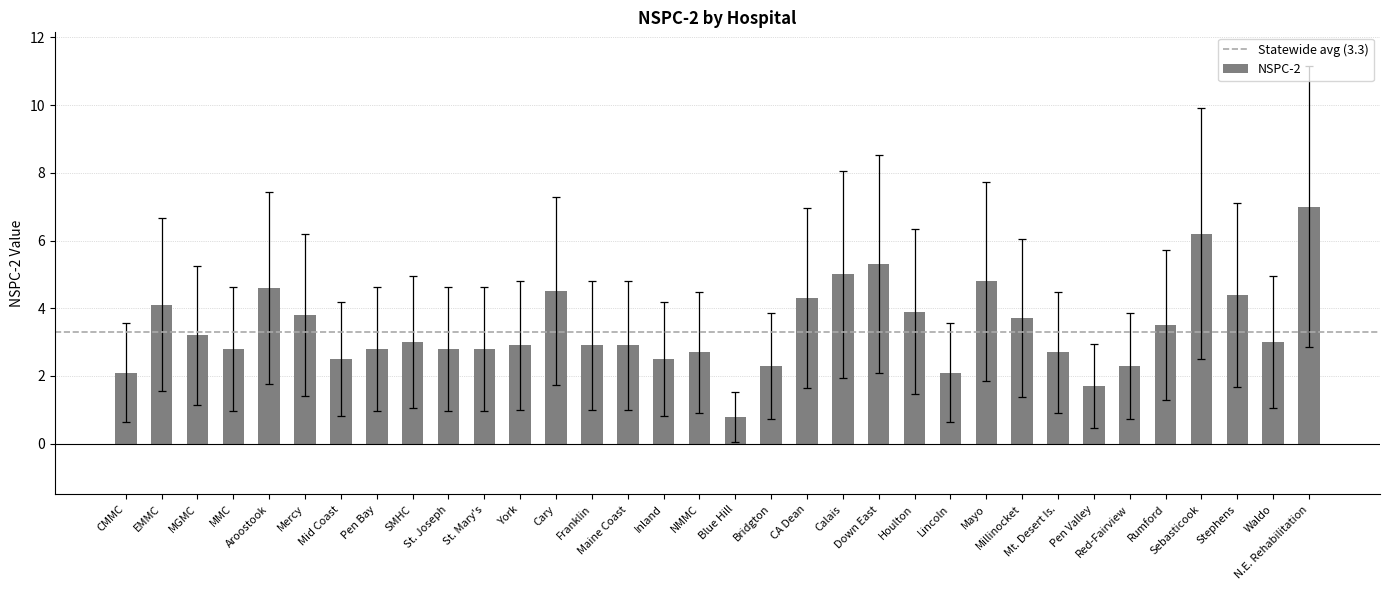

What is the average value?

3.4